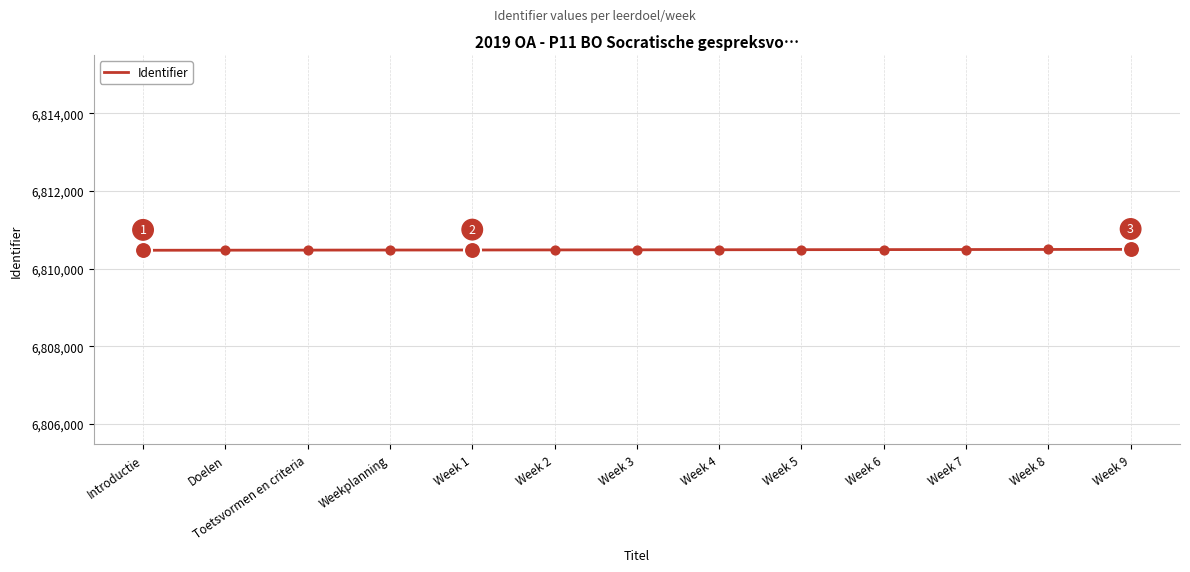

Approximately how many times larger is the value at Weekplanning compared to Week 4?

1.0